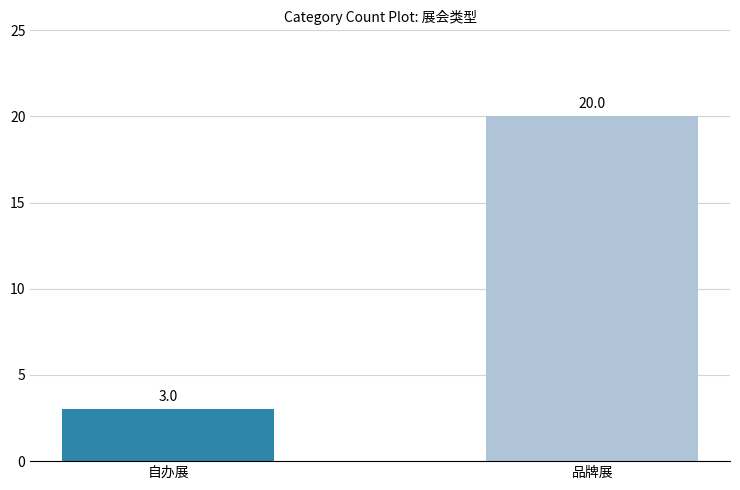

Rank the categories by value from lowest to highest.

自办展, 品牌展